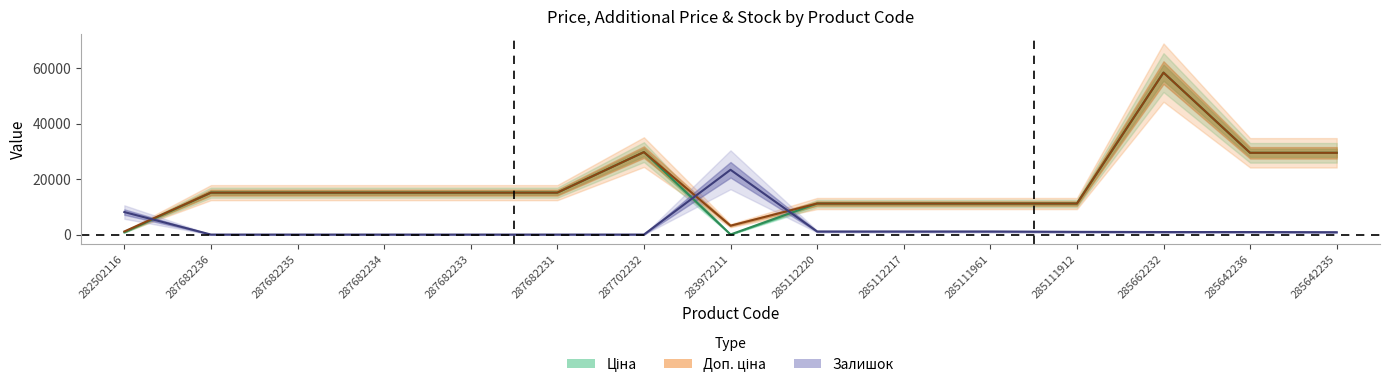

Reading left to right, transcribe all the data shown in this chart.

Ціна: 818.5	15120.0	15120.0	15120.0	15120.0	15120.0	29747.2	32.0	11188.2	11188.2	11188.2	11188.2	58426.5	29491.5	29491.5
Доп. ціна: 1109.2	15120.0	15120.0	15120.0	15120.0	15120.0	29747.2	3205.0	11188.2	11188.2	11188.2	11188.2	58426.5	29491.5	29491.5
Залишок: 8114.8	0.0	0.0	0.0	0.0	0.0	0.0	23370.6	1103.6	1103.6	1103.6	973.8	908.9	908.9	843.9